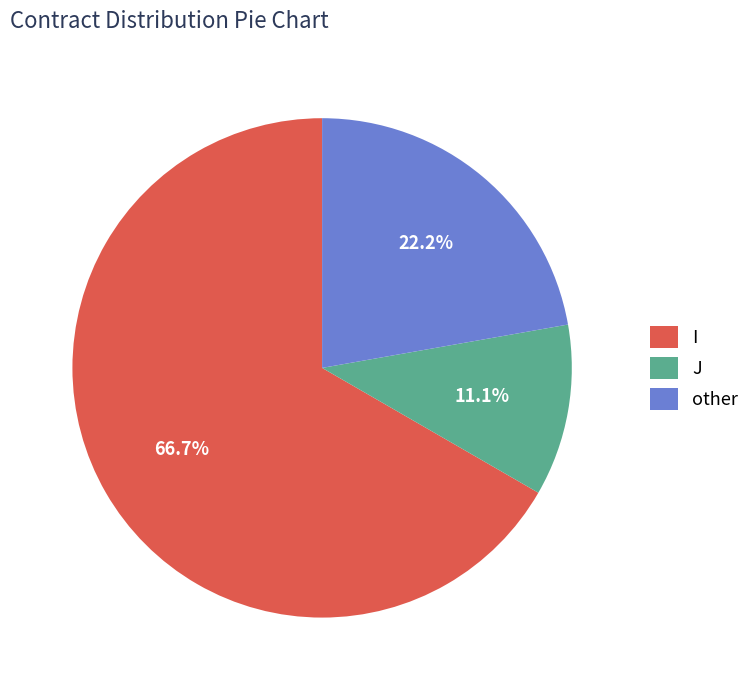

What percentage is NOT represented by J?

88.9%